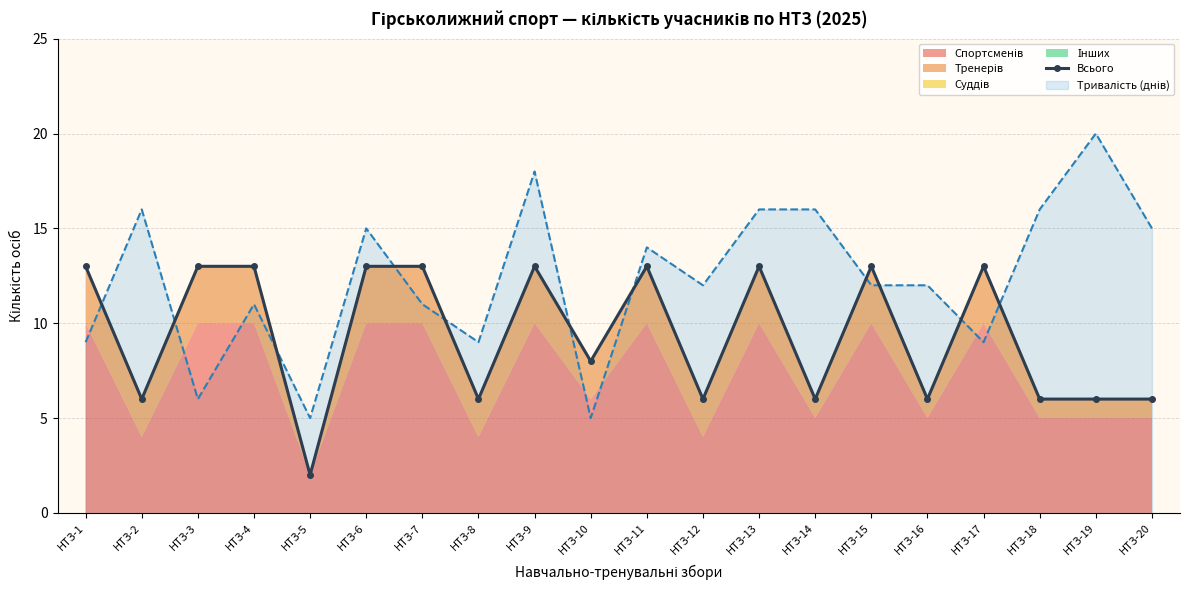

What is the value of the 4th point from the left?

13